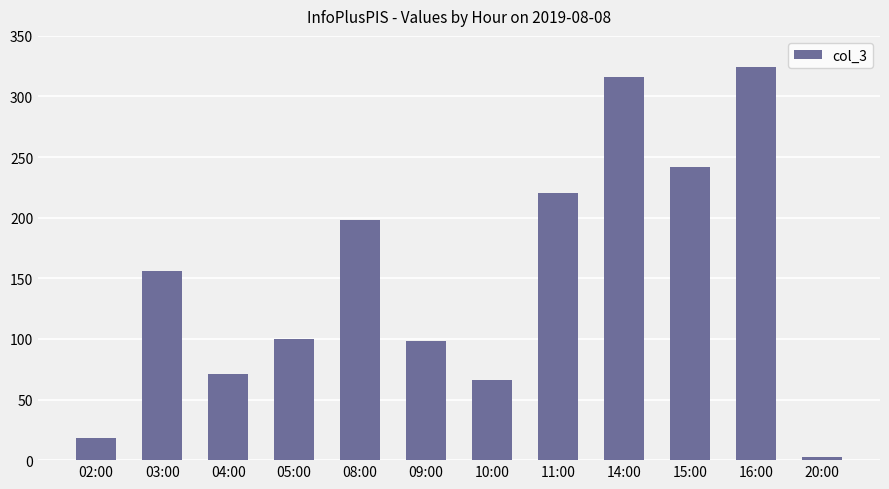

What is the ratio of the value at 02:00 to the value at 15:00?

0.1